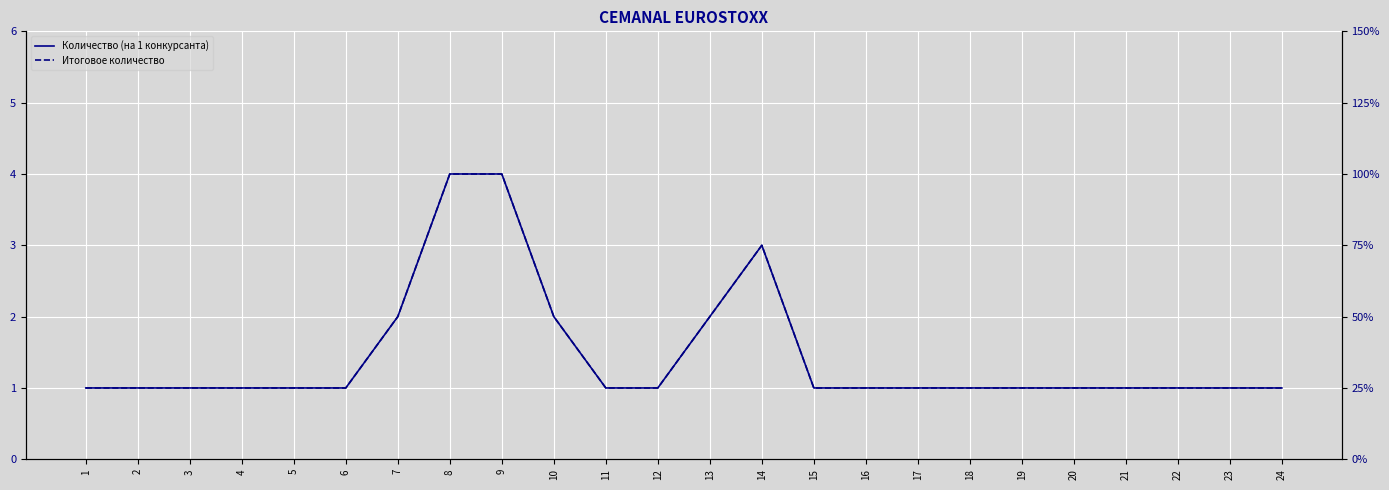

Reading left to right, list all the values displayed in this chart.

Количество (на 1 конкурсанта): 1=1	2=1	3=1	4=1	5=1	6=1	7=2	8=4	9=4	10=2	11=1	12=1	13=2	14=3	15=1	16=1	17=1	18=1	19=1	20=1	21=1	22=1	23=1	24=1
Итоговое количество: 1=5	2=5	3=5	4=5	5=5	6=5	7=10	8=20	9=20	10=10	11=5	12=5	13=10	14=15	15=5	16=5	17=5	18=5	19=5	20=5	21=5	22=5	23=5	24=5